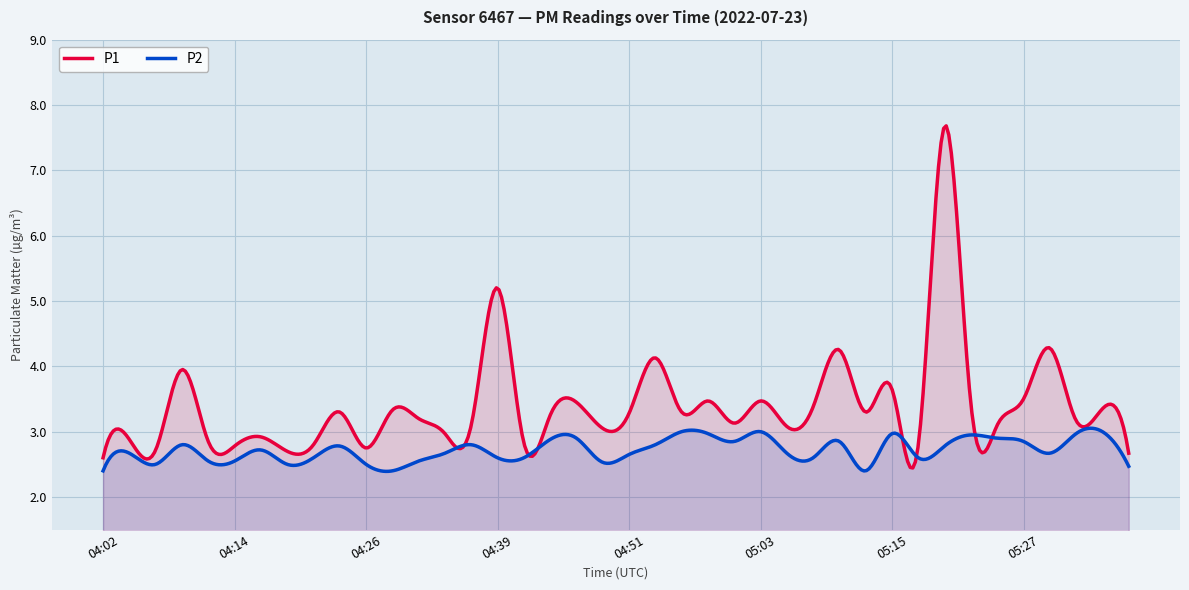

True or false: P1 and P2 intersect in this chart.

True